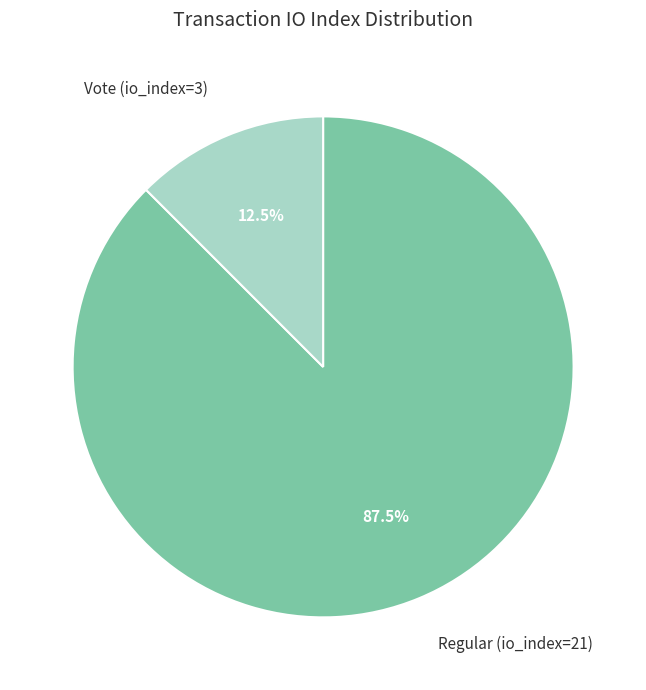

Which has a higher value, Vote (io_index=3) or Regular (io_index=21)?

Regular (io_index=21)